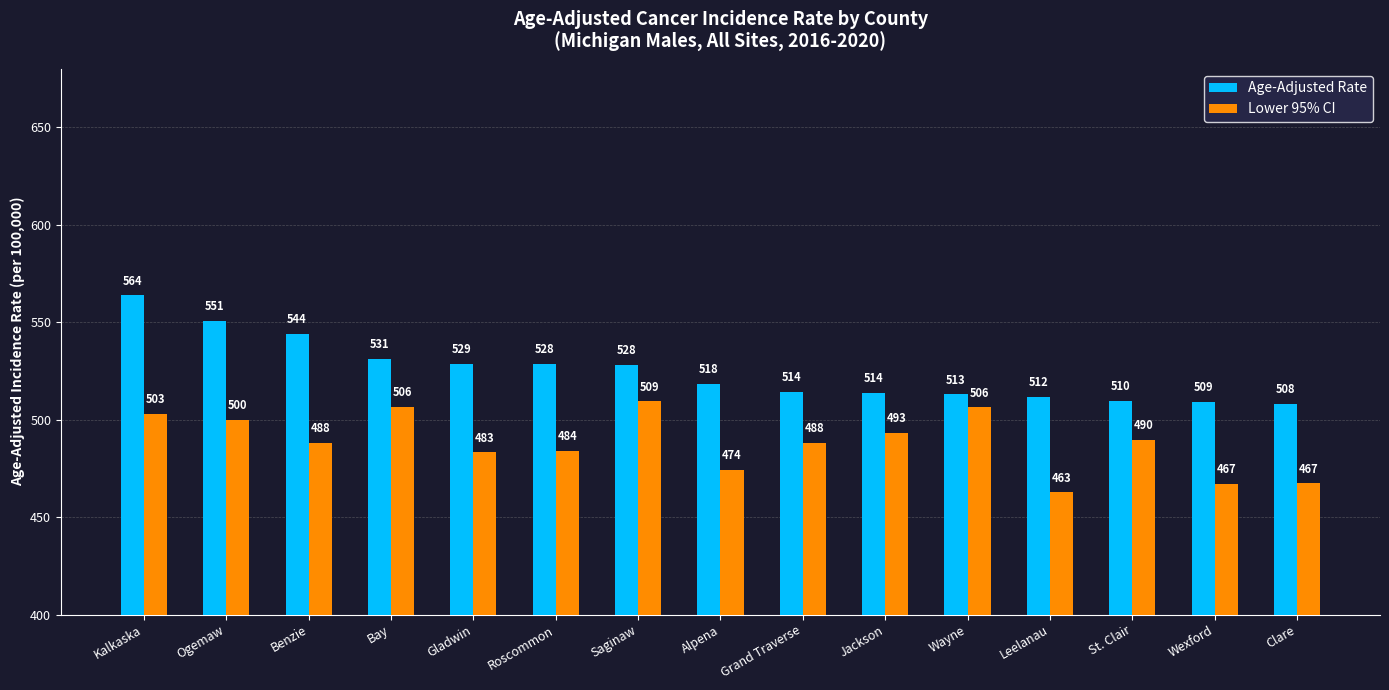

What is the maximum value shown in the chart?

563.8